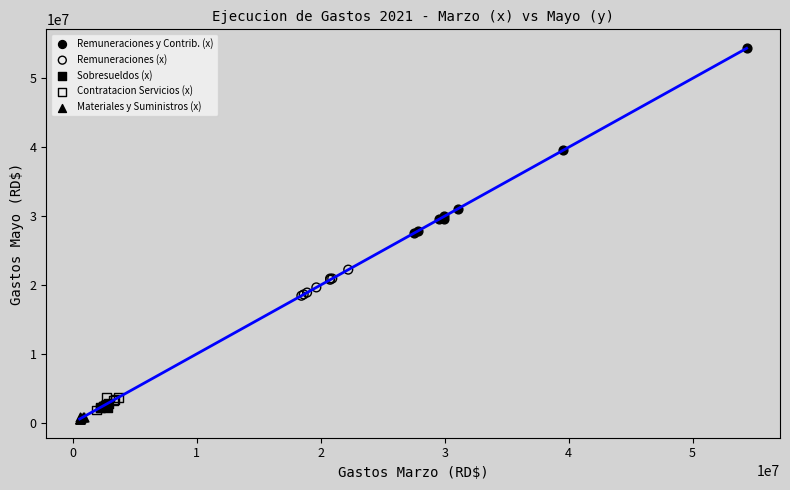

Which series contains the highest Y value?

Remuneraciones y Contrib. (x)